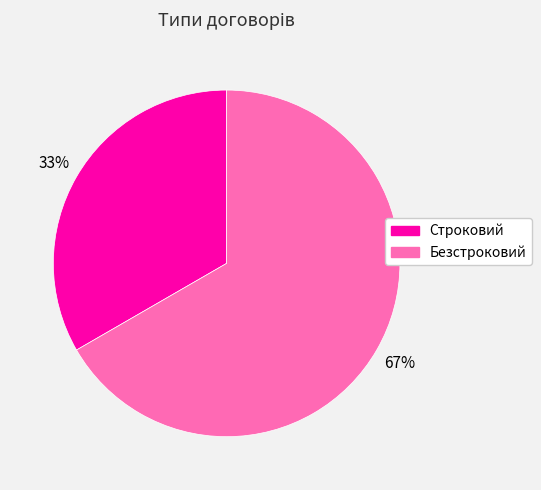

True or false: Строковий accounts for 33% of the total.

True